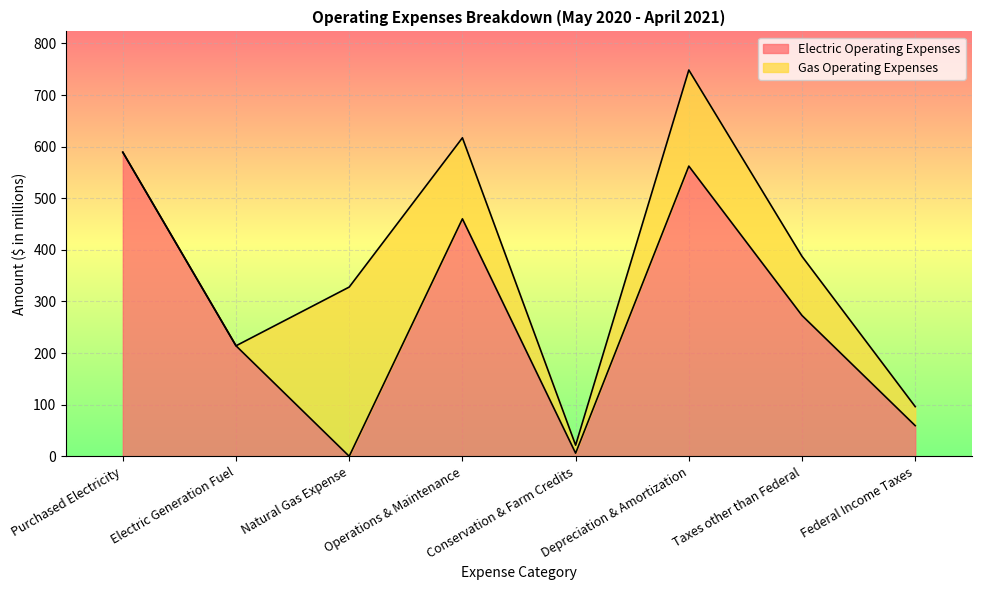

True or false: the data shows 404.2 at Taxes other than Federal.

False